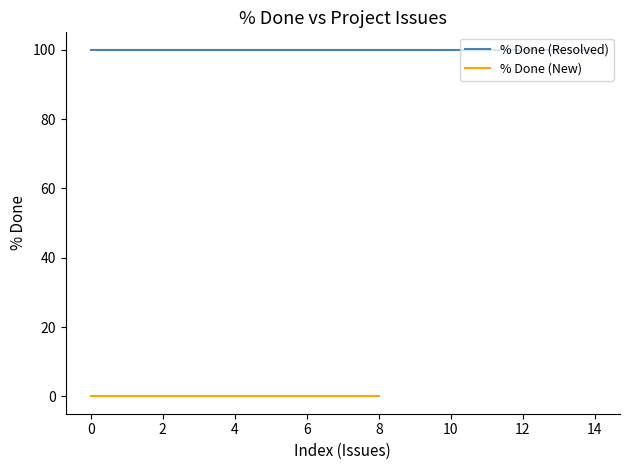

Which series has the largest total across all categories?

% Done (Resolved)